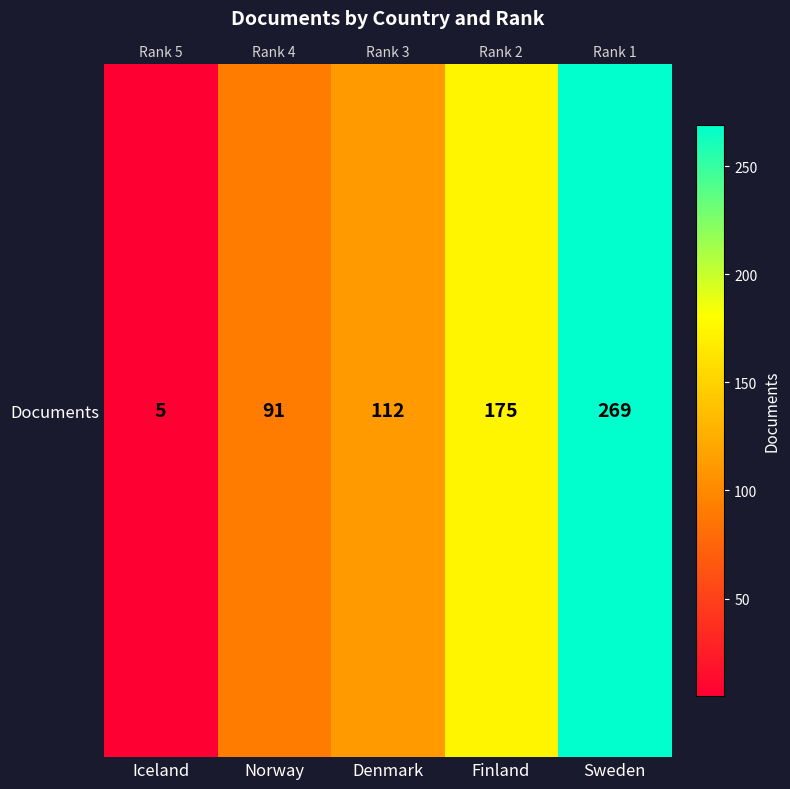

What is the difference between the second highest and minimum values?

170